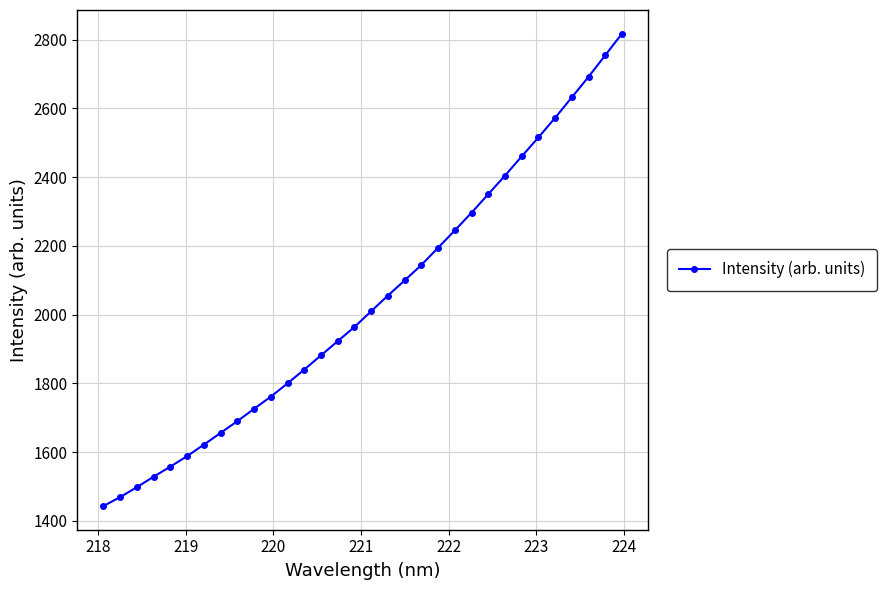

Reading left to right, transcribe all the data shown in this chart.

1442.9	1469.1	1497.8	1528.4	1557.6	1588.2	1621.6	1655.8	1689.9	1725.9	1761.3	1800.0	1840.2	1881.6	1922.9	1964.1	2010.0	2055.5	2099.5	2144.5	2194.7	2245.0	2296.7	2350.5	2404.5	2460.5	2515.7	2572.8	2632.3	2692.1	2754.9	2817.6